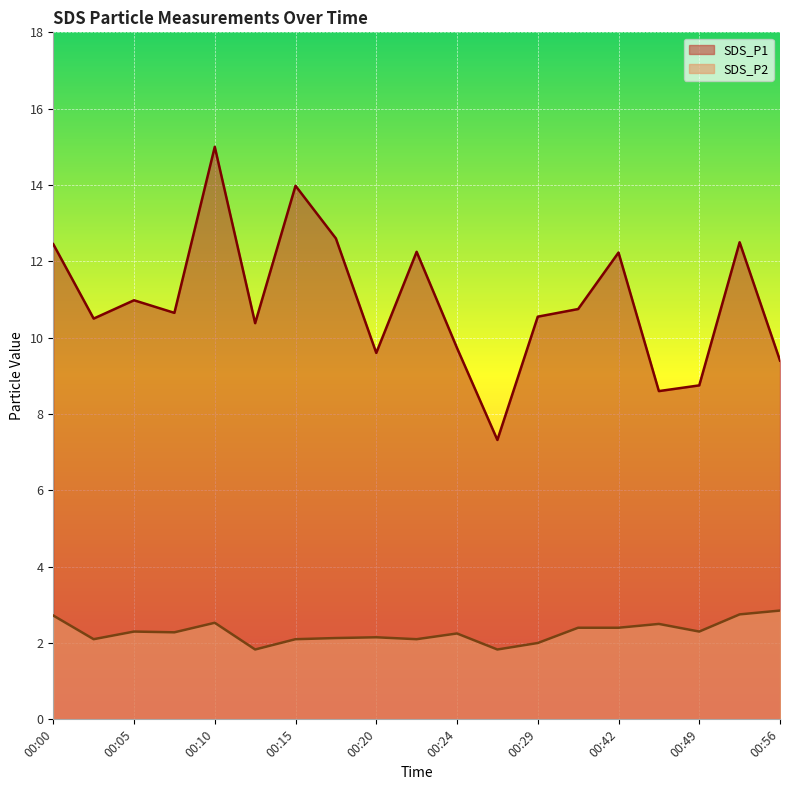

What is the difference between the SDS_P1 values at 00:20 and 00:46?

1.0